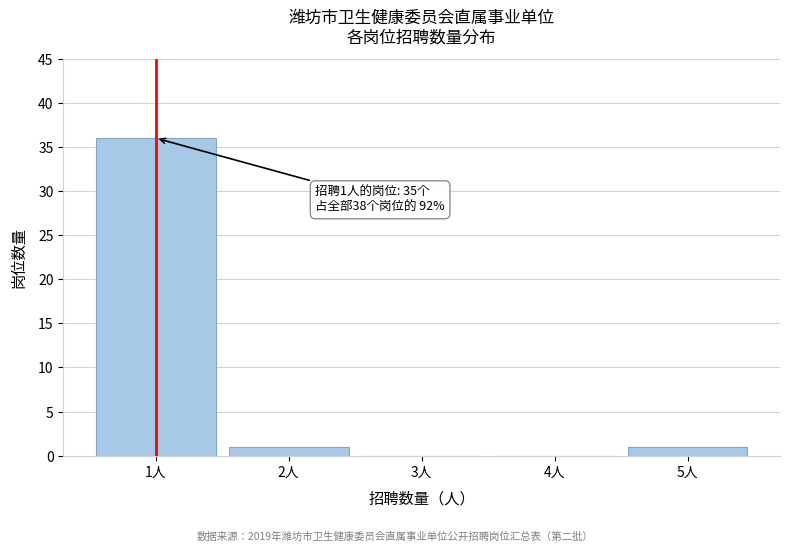

Reading left to right, what are all the values shown in this chart?

1人=36	2人=1	3人=0	4人=0	5人=1